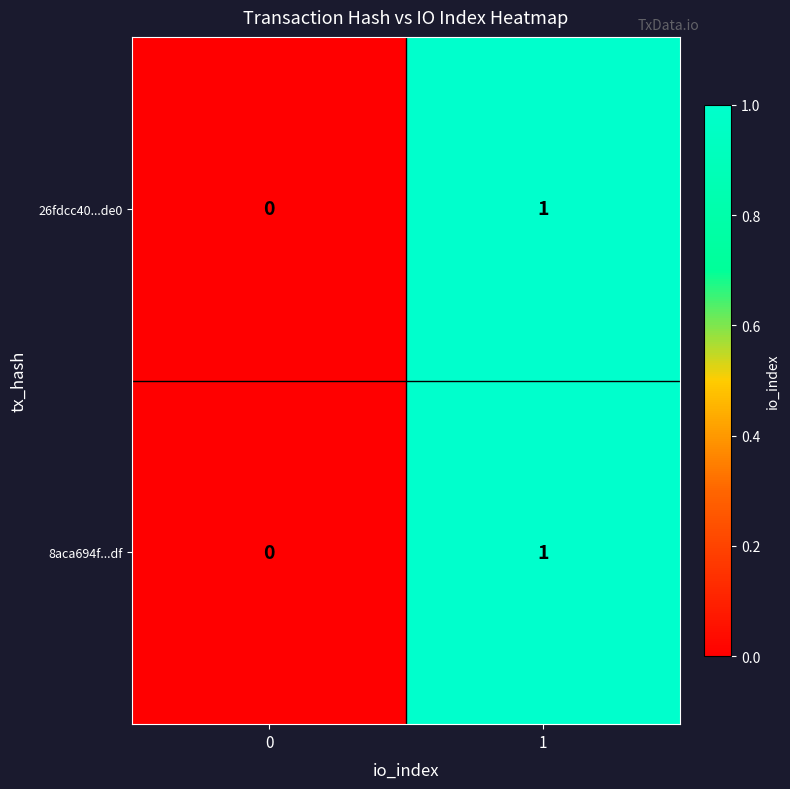

List the labels in order of 8aca694f...df value, smallest first.

0, 1